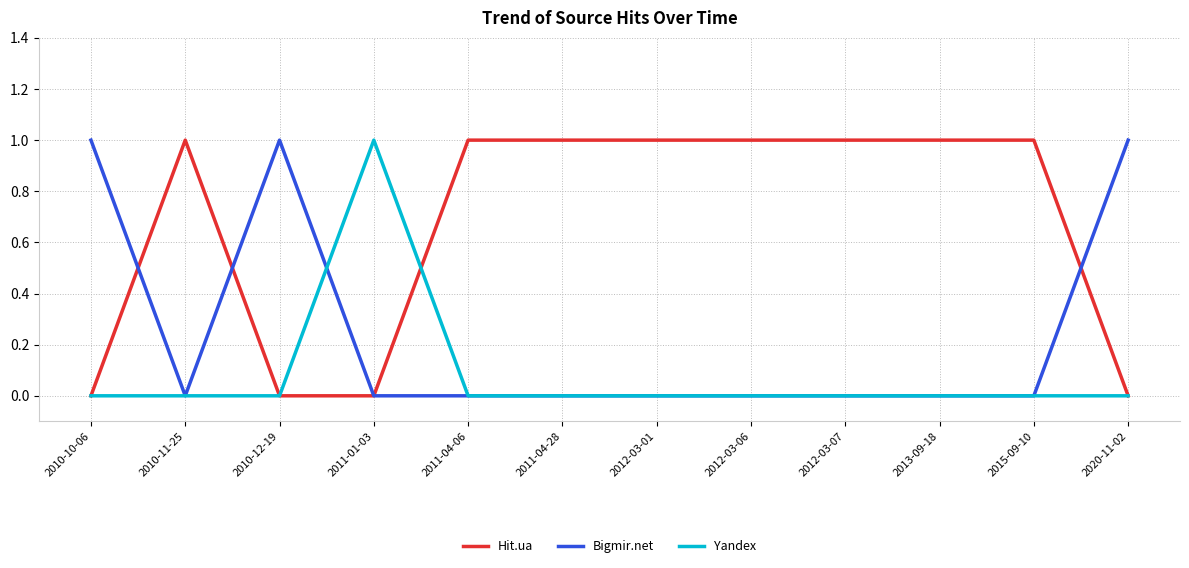

List the series in order of their overall mean, highest first.

Hit.ua, Bigmir.net, Yandex